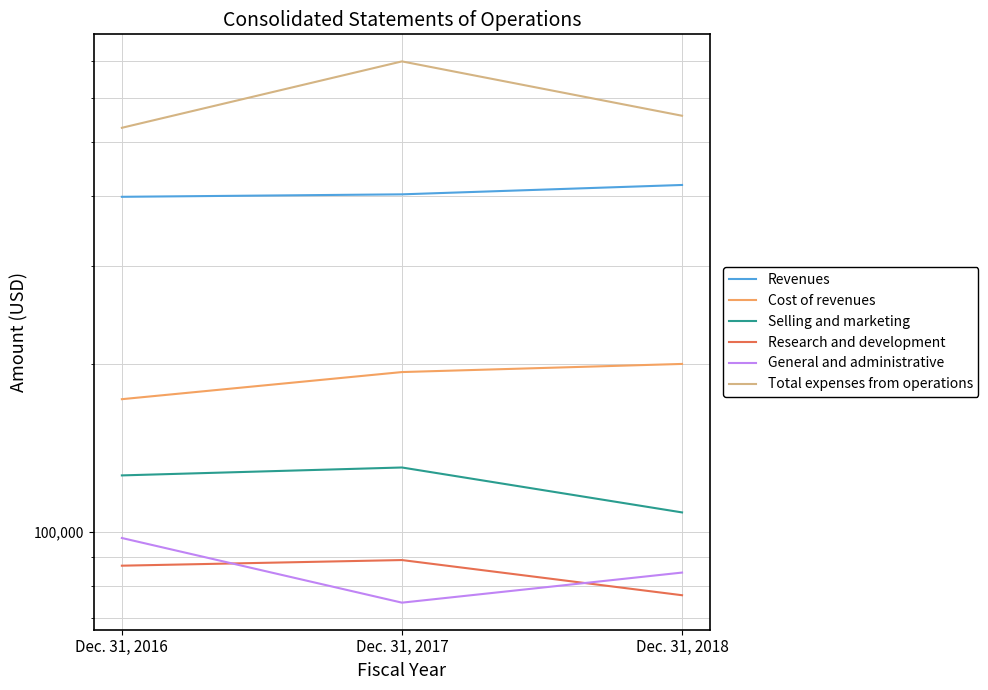

True or false: Selling and marketing has a value of 130509 at Dec. 31, 2017.

True